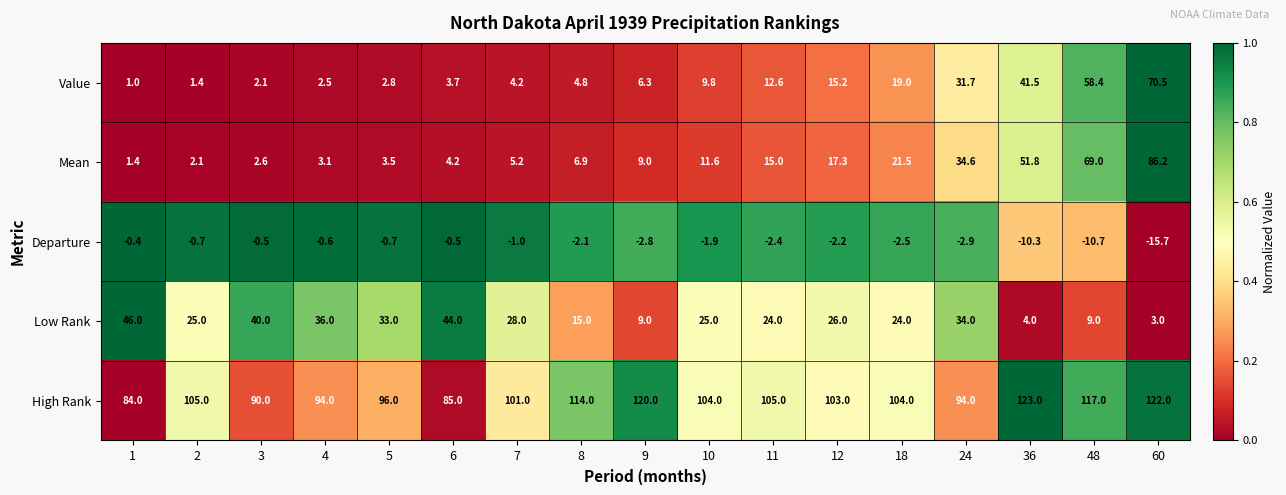

How many values in the Departure series are below -2?

9